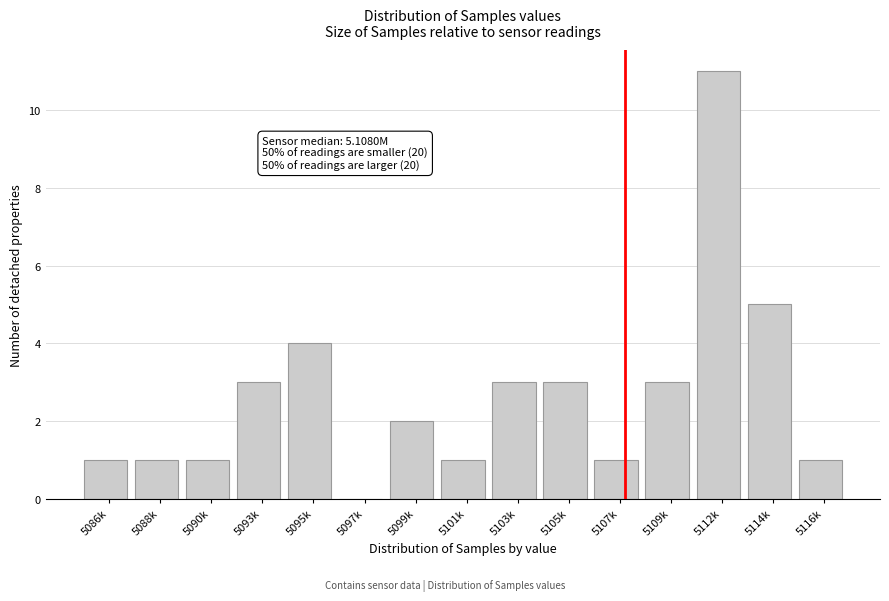

Reading left to right, list all the values displayed in this chart.

5086k=1	5088k=1	5090k=1	5093k=3	5095k=4	5097k=0	5099k=2	5101k=1	5103k=3	5105k=3	5107k=1	5109k=3	5112k=11	5114k=5	5116k=1